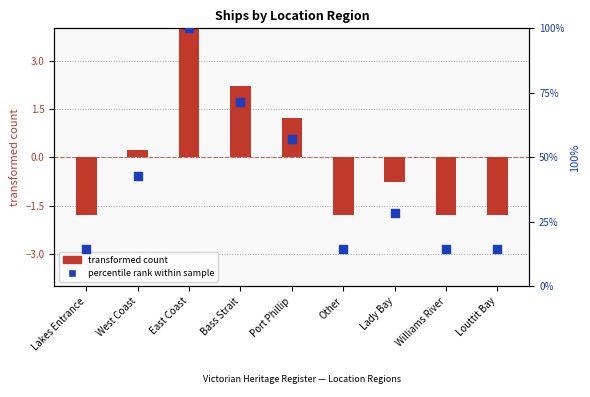

At how many categories does at least one series exceed 66?

2